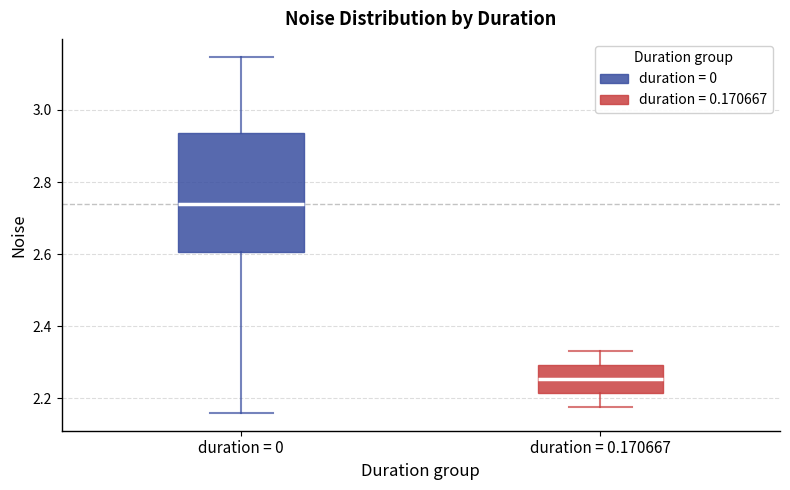

Which box is the tallest, from its lower edge to its upper edge?

duration = 0